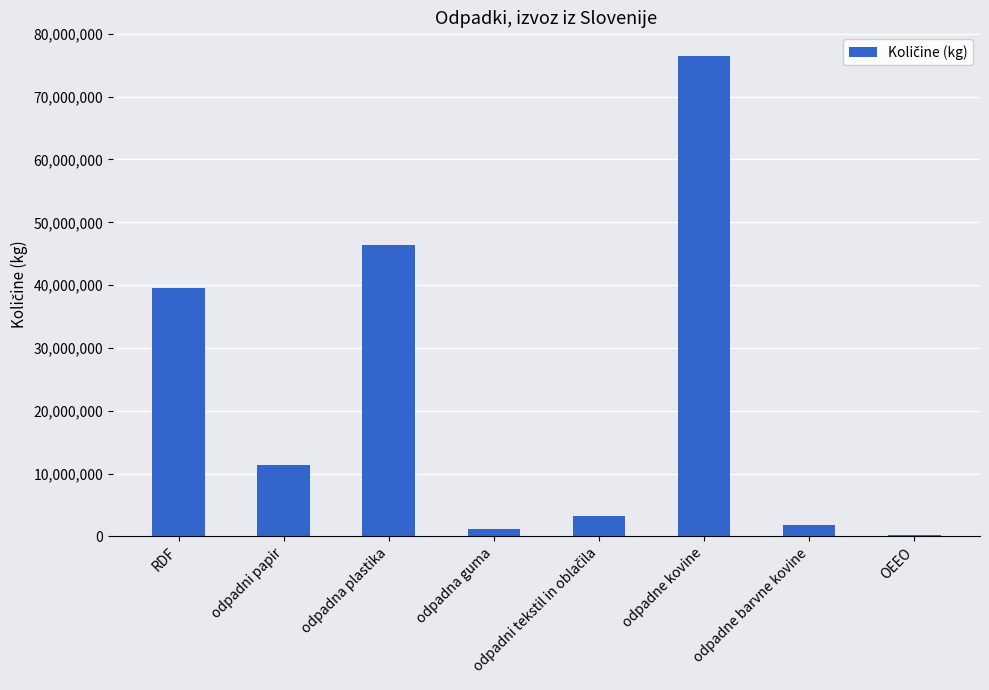

What is the label of the 8th bar from the right?

RDF